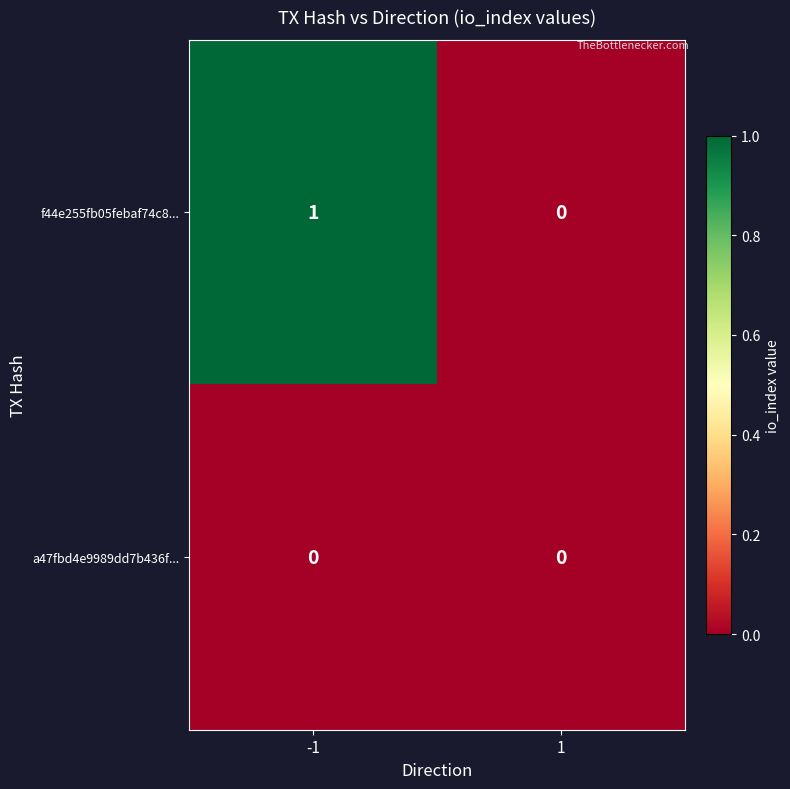

True or false: f44e255fb05febaf74c8... has a value of 1 at -1.

True